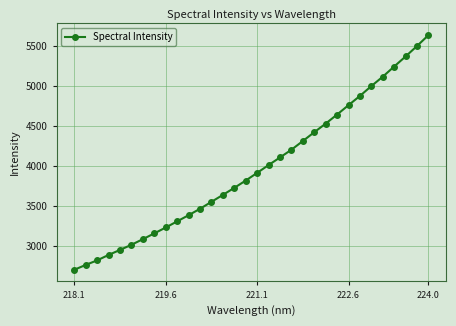

True or false: there are more than 0 points higher than both neighbors.

False